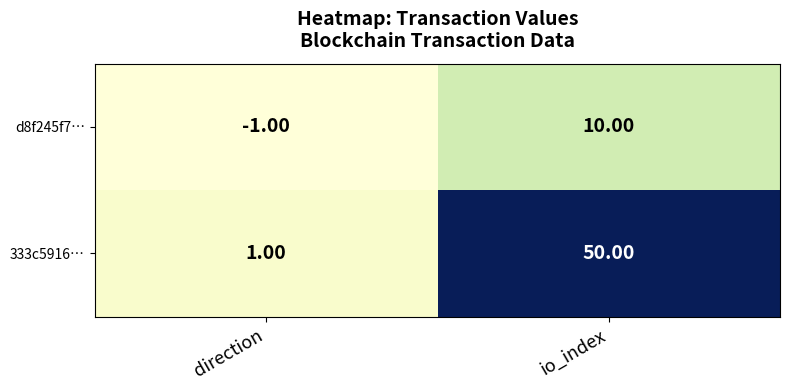

What is the sum of all 333c5916… values?

51